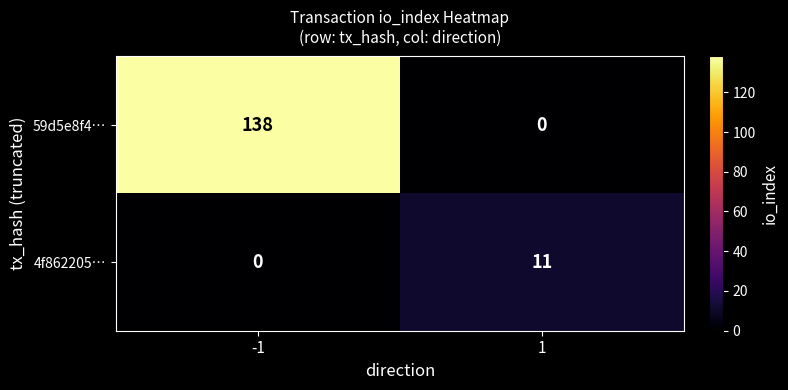

What is the sum of the 59d5e8f4… values at 1 and -1?

138